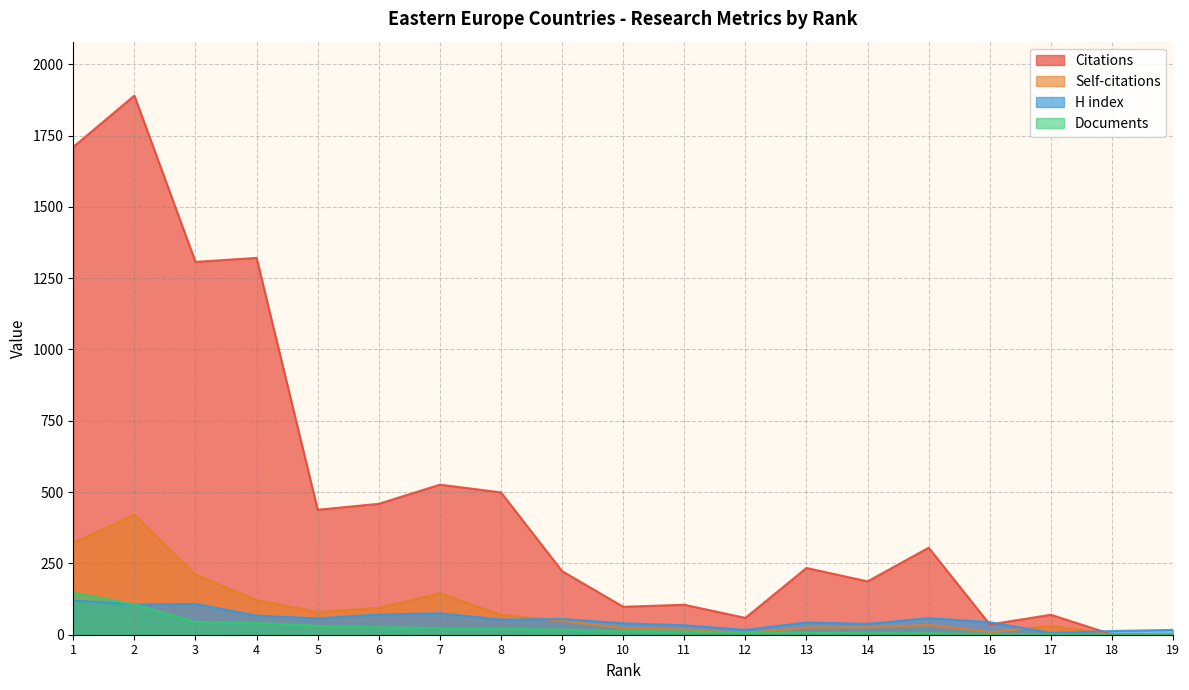

In Citations, how many points are lower than both neighbors (excluding endpoints)?

6